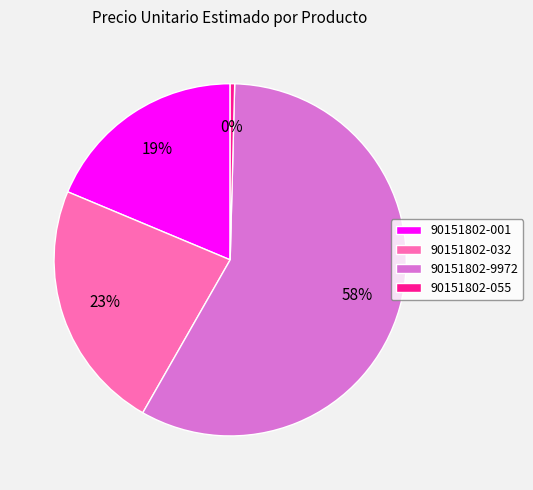

Which category has the smallest portion of the pie?

90151802-055